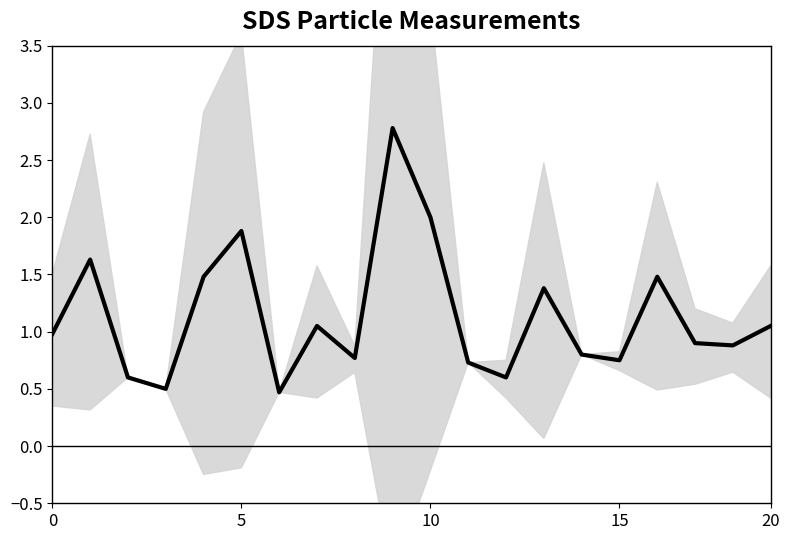

Reading left to right, transcribe all the data shown in this chart.

1.0	1.6	0.6	0.5	1.5	1.9	0.5	1.1	0.8	2.8	2.0	0.7	0.6	1.4	0.8	0.8	1.5	0.9	0.9	1.1